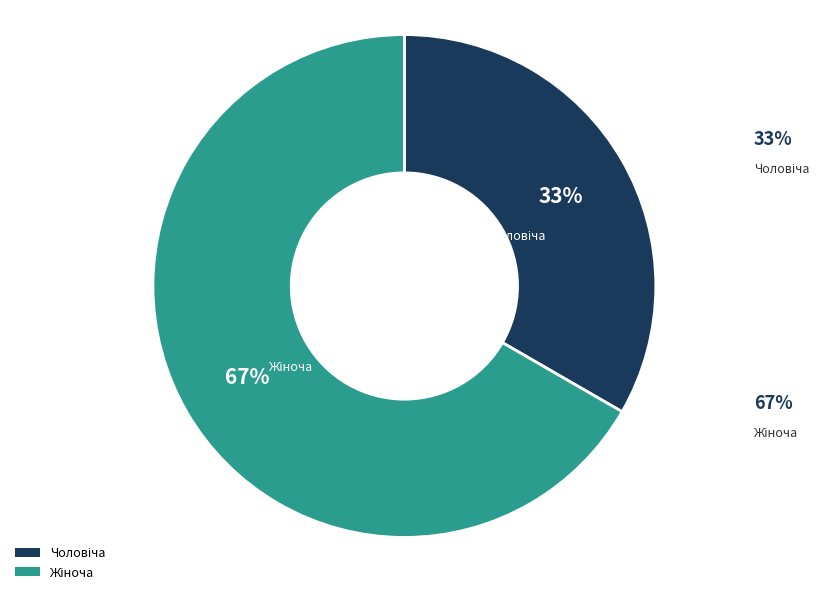

Combined, do Чоловіча and Жіноча account for over 50%?

Yes